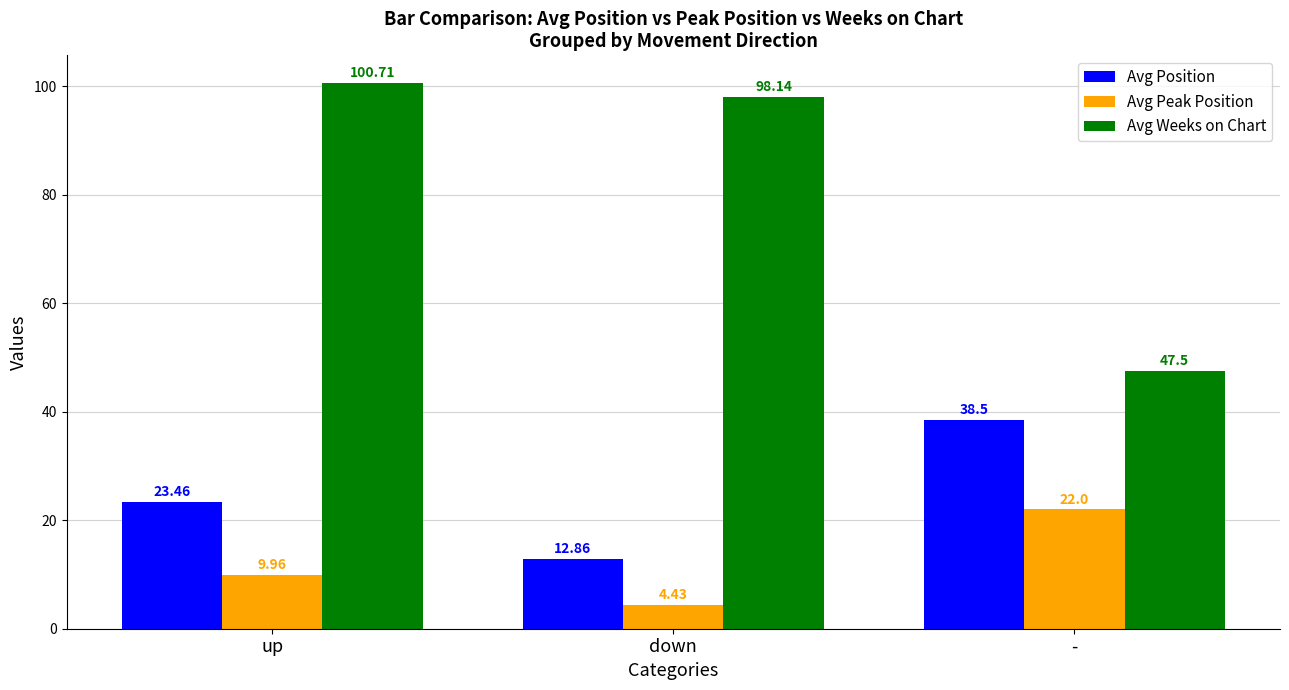

What is the sum of the Avg Position values at down and up?

36.3